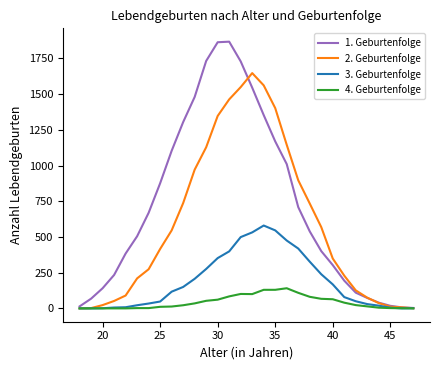

List the series in order of their peak value, lowest first.

4. Geburtenfolge, 3. Geburtenfolge, 2. Geburtenfolge, 1. Geburtenfolge